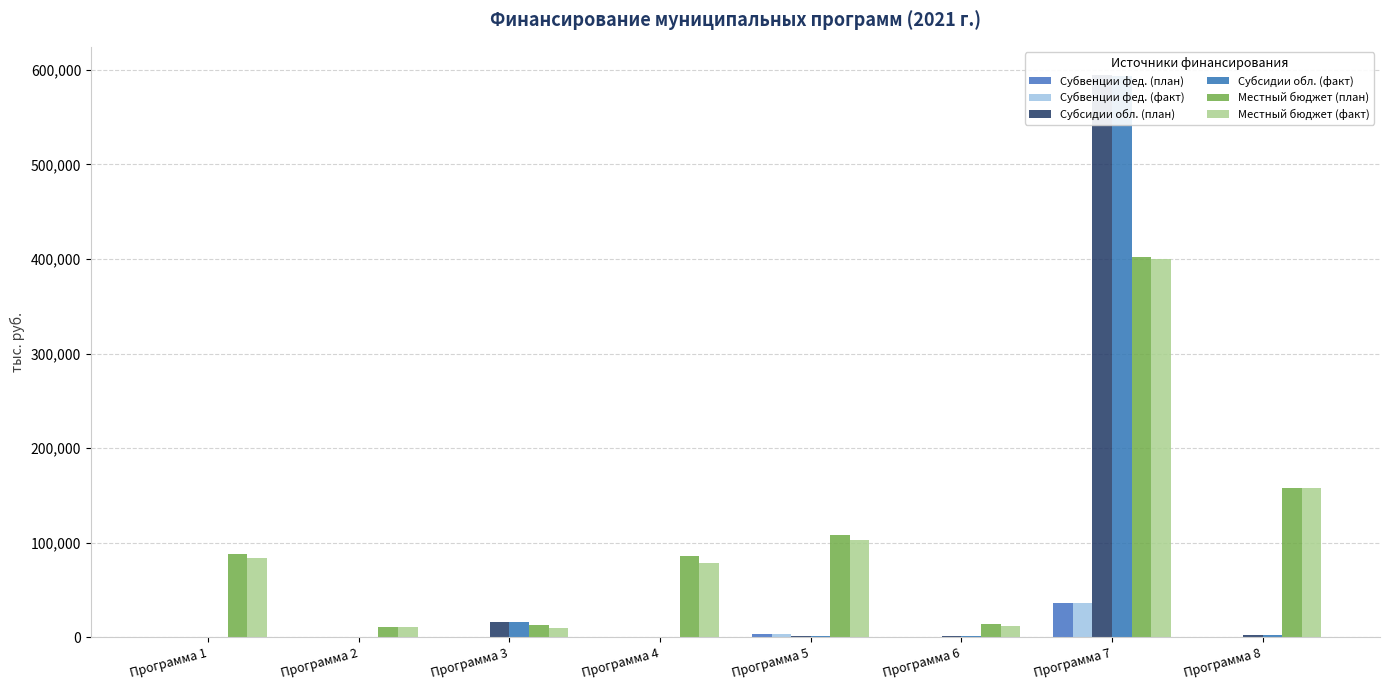

How many bars are there in total?

48